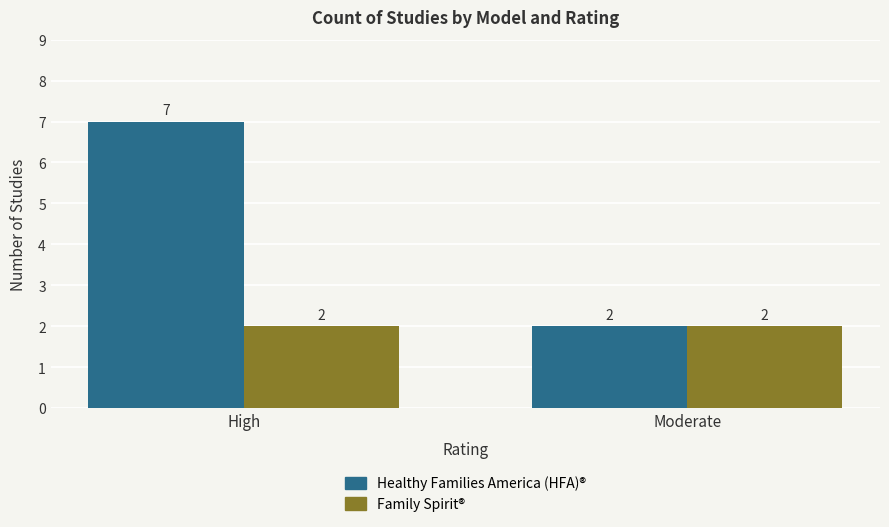

Reading left to right, transcribe all the data shown in this chart.

Healthy Families America (HFA)®: High=7	Moderate=2
Family Spirit®: High=2	Moderate=2